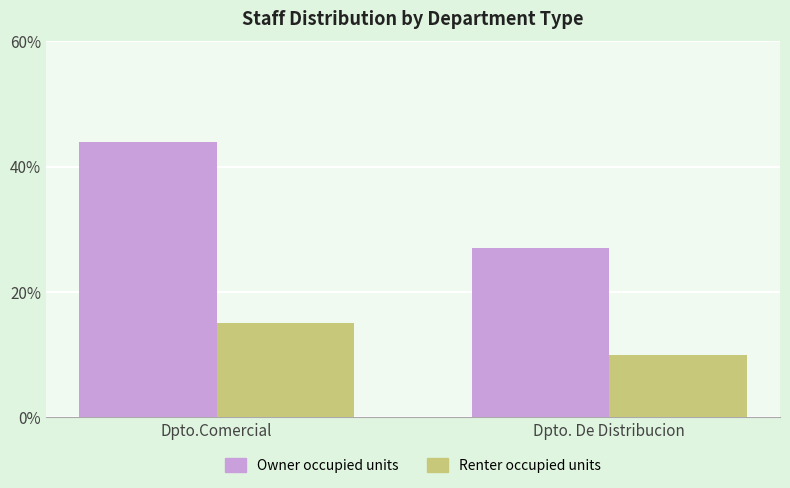

At Dpto.Comercial, list the series in order from smallest to largest.

Renter occupied units, Owner occupied units